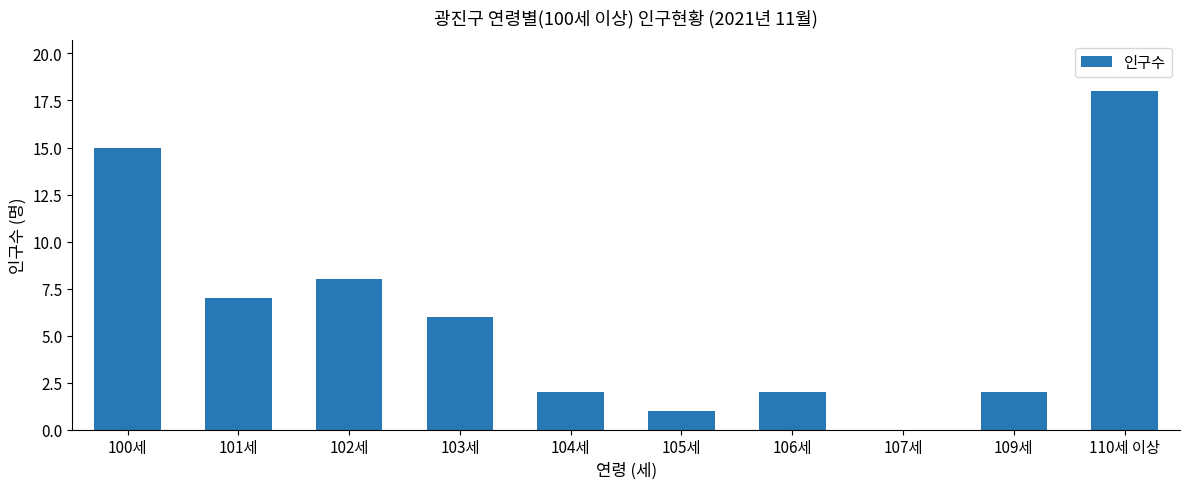

At which category does the chart reach its peak across all series?

110세 이상